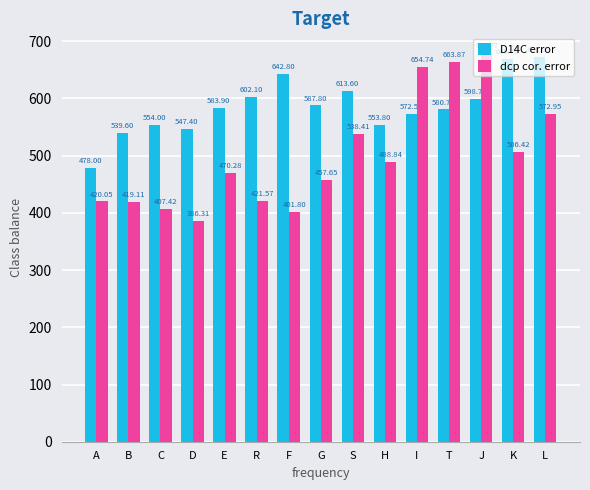

Which series changed the most between E and G?

dcp cor. error